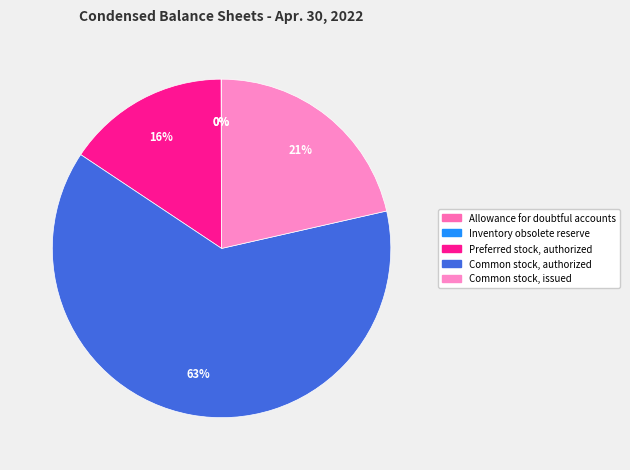

Rank the categories by value from highest to lowest.

Common stock, authorized, Common stock, issued, Preferred stock, authorized, Inventory obsolete reserve, Allowance for doubtful accounts